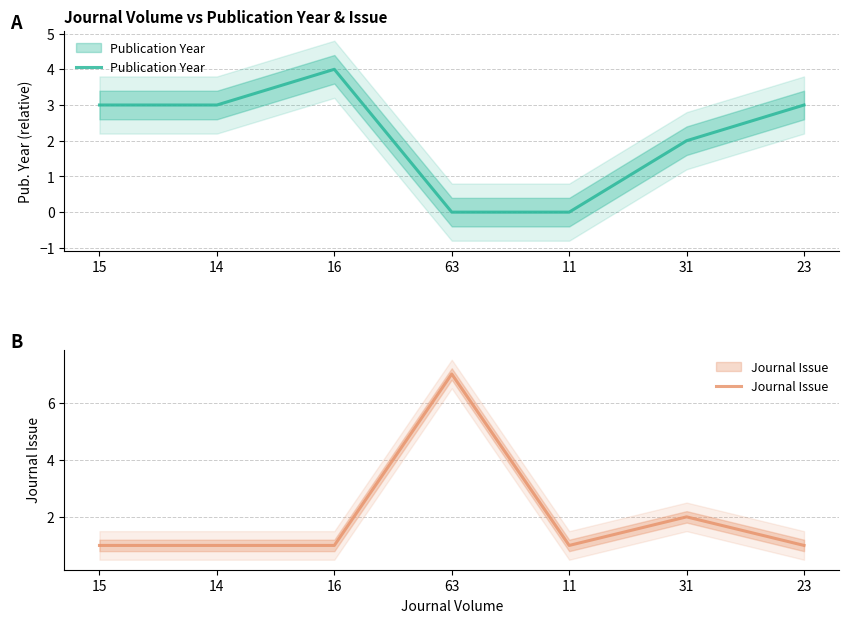

How many series are shown in this chart?

2